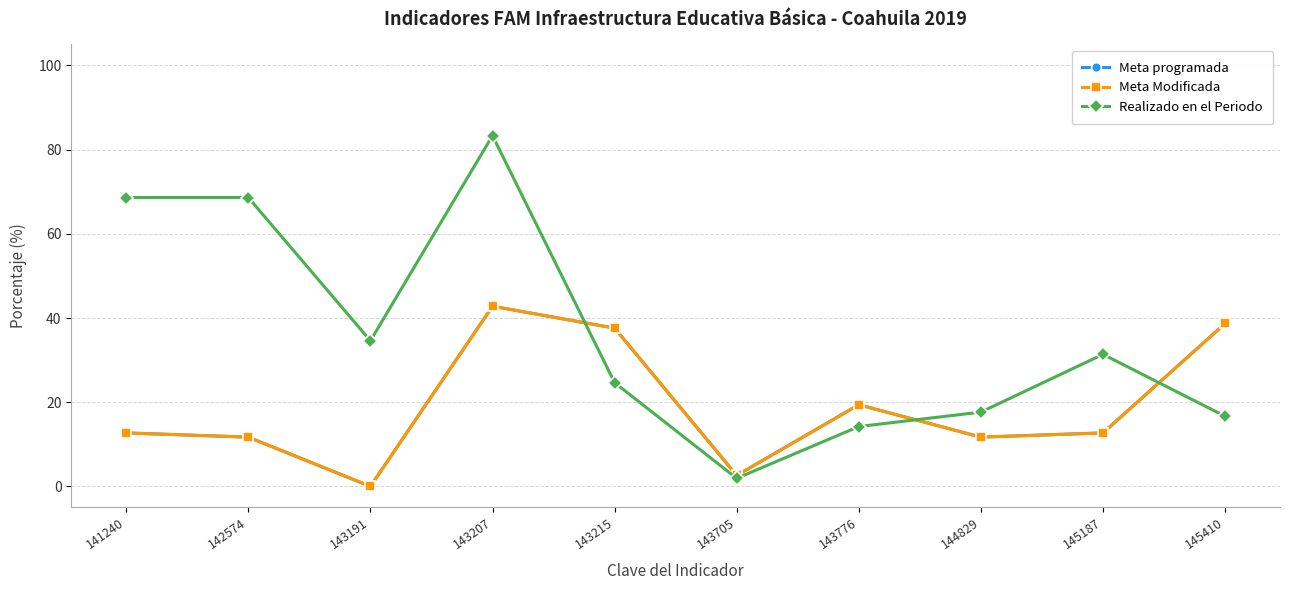

At which label does Realizado en el Periodo reach its minimum?

143705